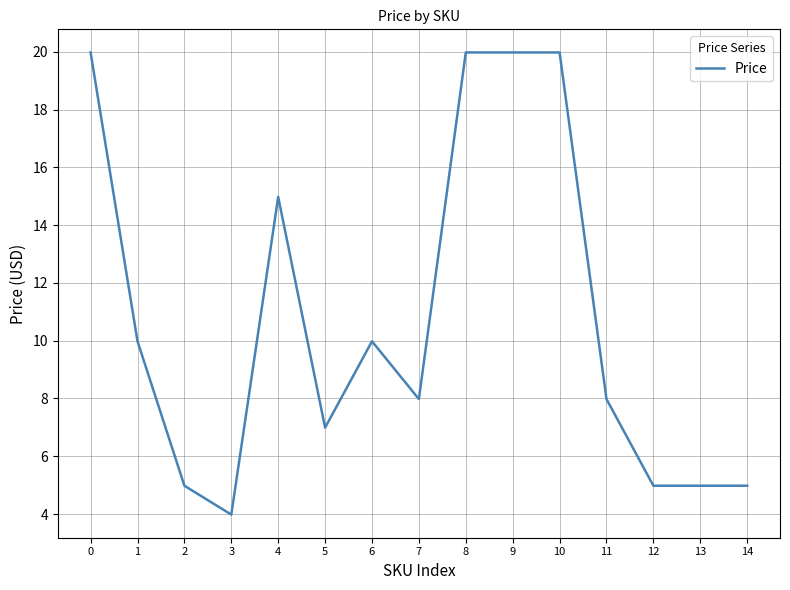

What is the minimum value shown in the chart?

4.0